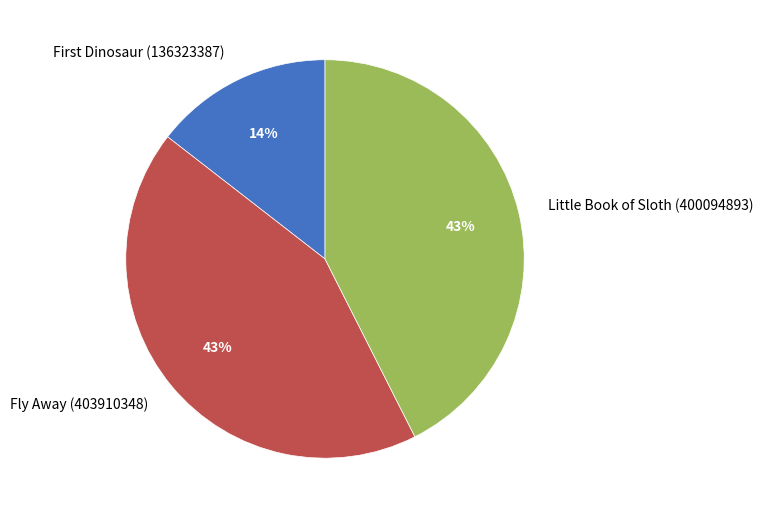

Approximately how many times larger is the value at Fly Away (403910348) compared to Little Book of Sloth (400094893)?

1.0